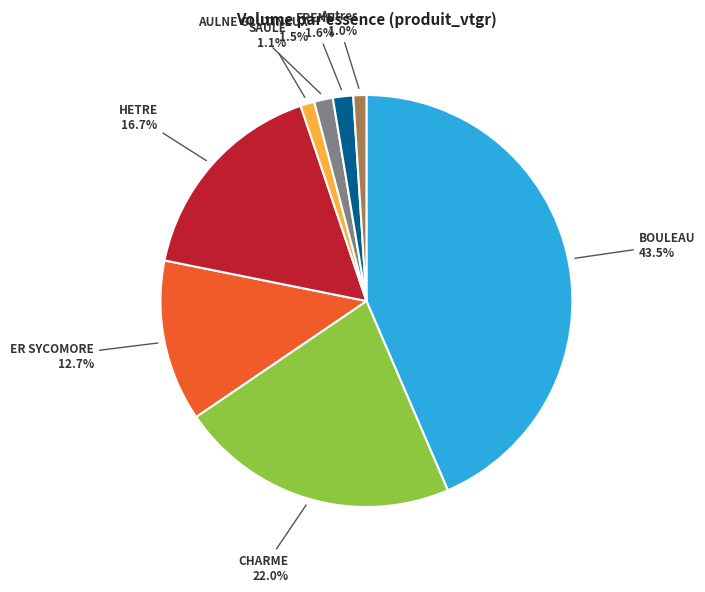

How many slices are in this pie chart?

8